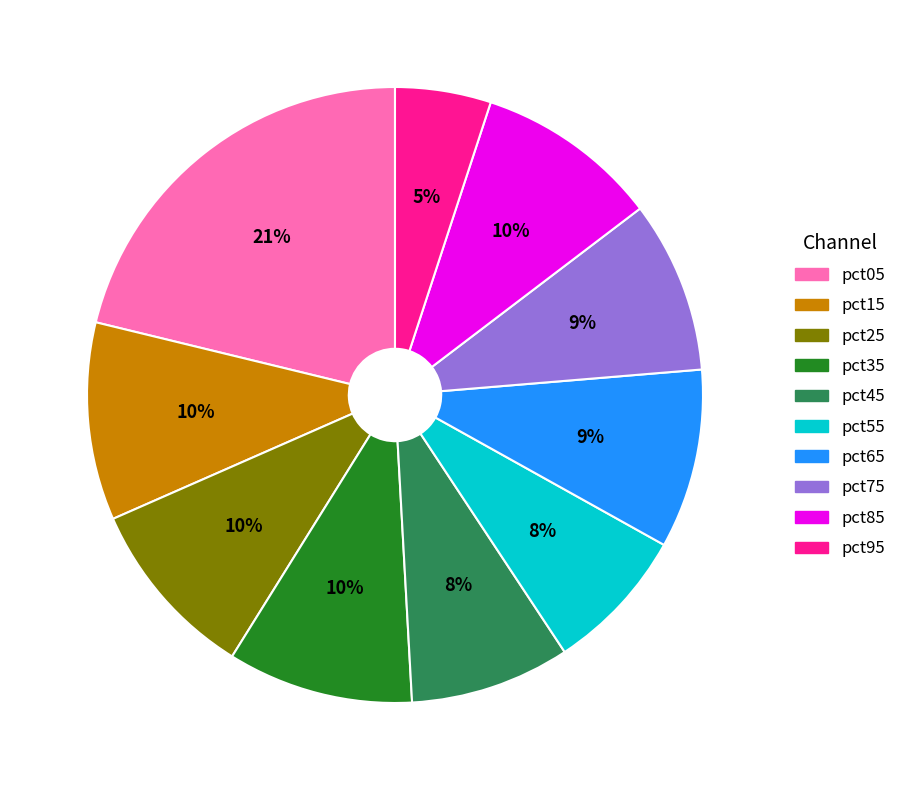

To the nearest percent, what percentage of the pie is pct75?

9%